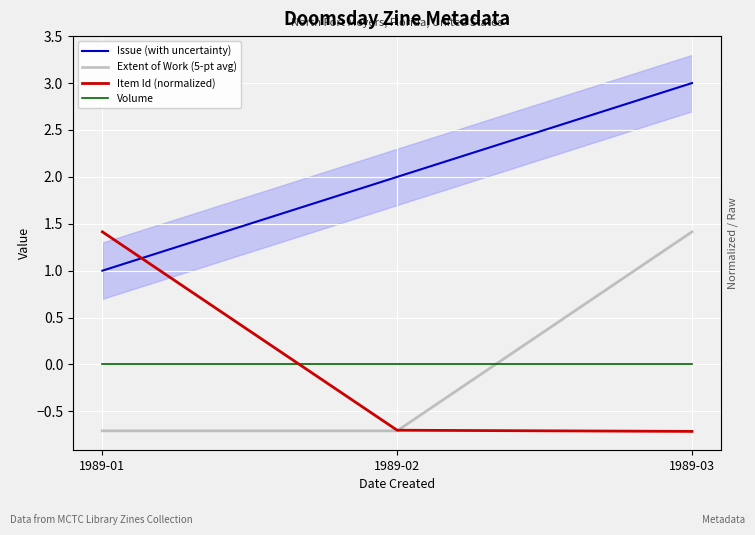

How many lines are shown in the chart?

4